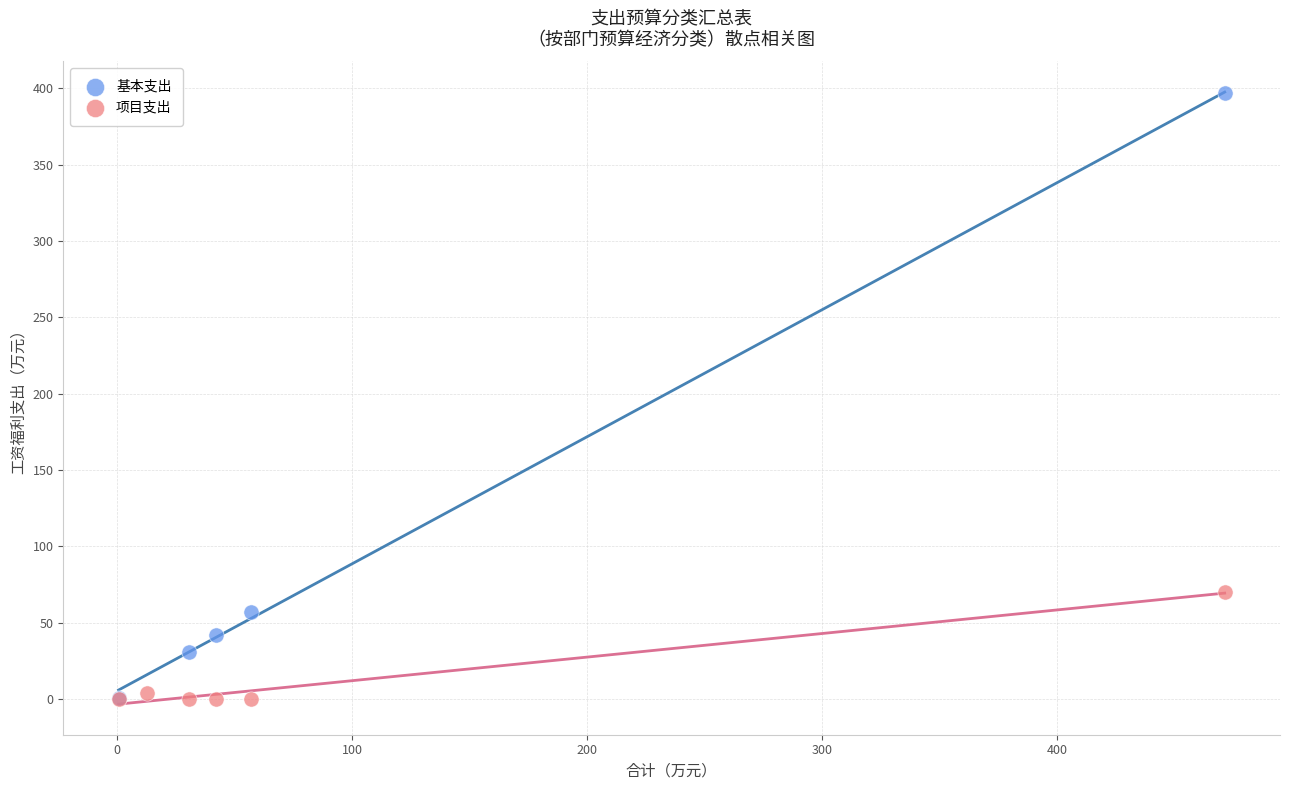

Which series has the widest spread of Y values?

基本支出